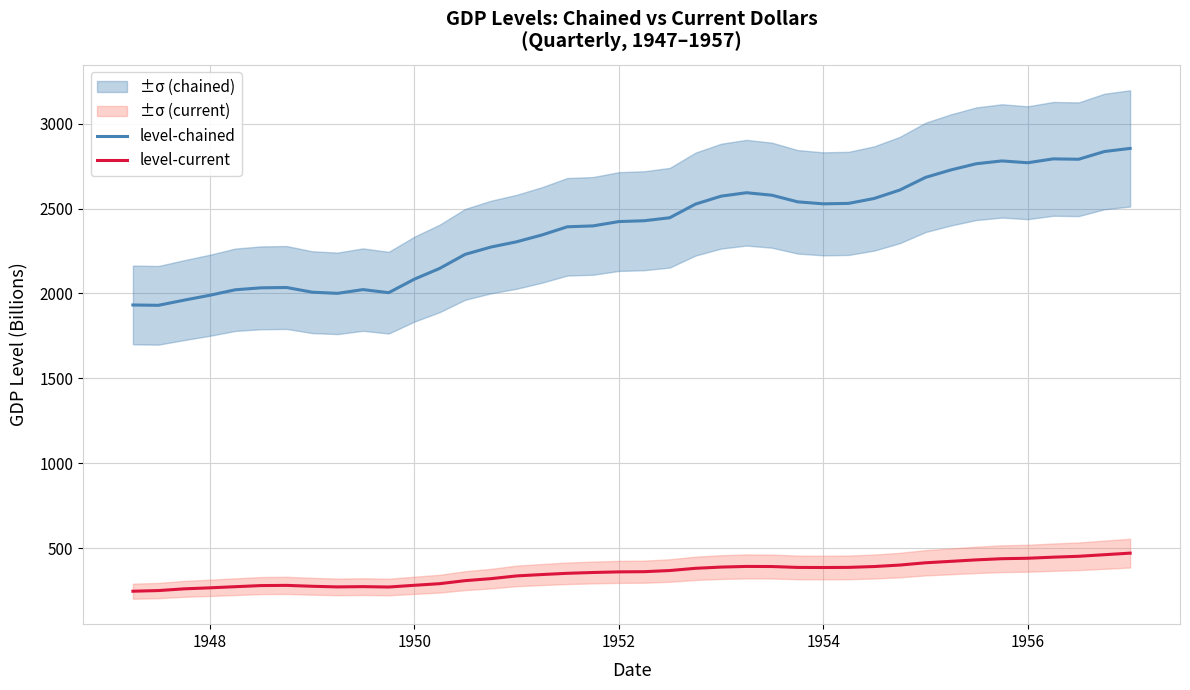

Which series has the largest total across all categories?

level-chained